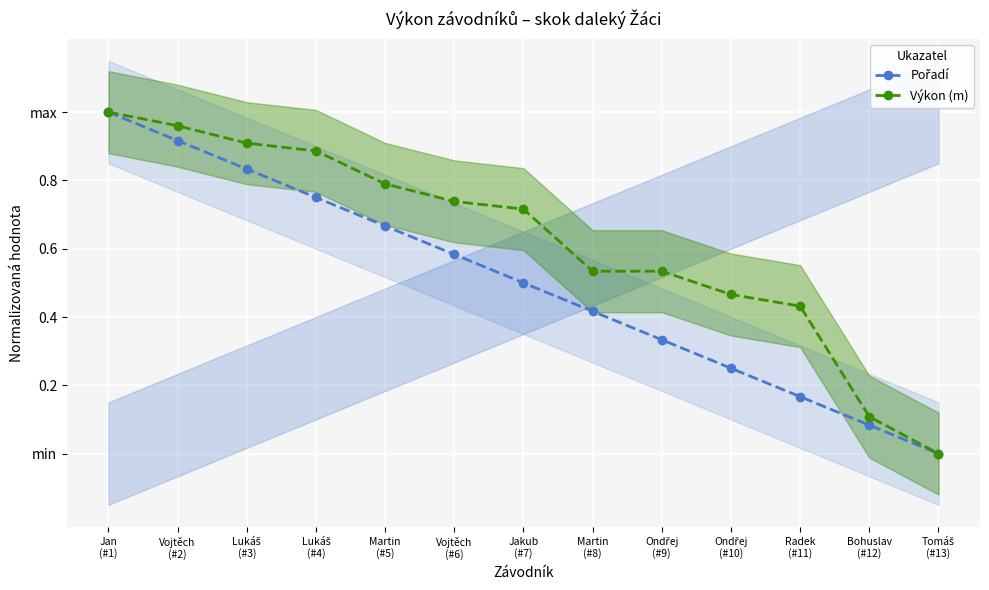

What is the difference between the maximum and minimum values in the Pořadí series?

1.0